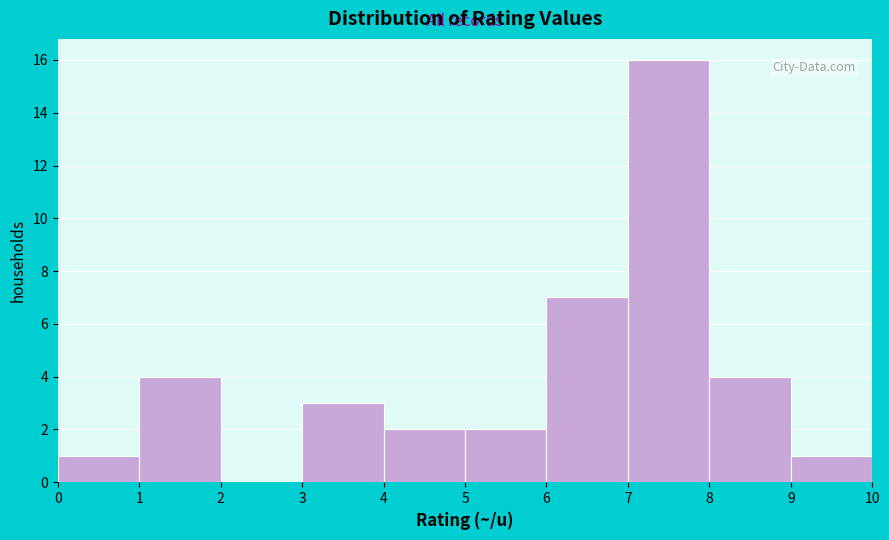

Reading left to right, transcribe this chart: for each bar, give the range it covers on the x-axis and its height. The values are not printed on the chart, so give them approximately, as read against the axis.

0 to 1: 1
1 to 2: 4
2 to 3: 0
3 to 4: 3
4 to 5: 2
5 to 6: 2
6 to 7: 7
7 to 8: 16
8 to 9: 4
9 to 10: 1